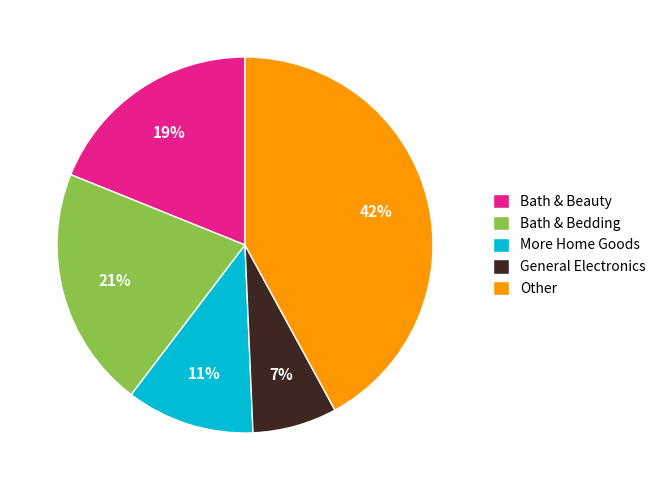

To the nearest percent, what portion does Bath & Bedding represent?

21%